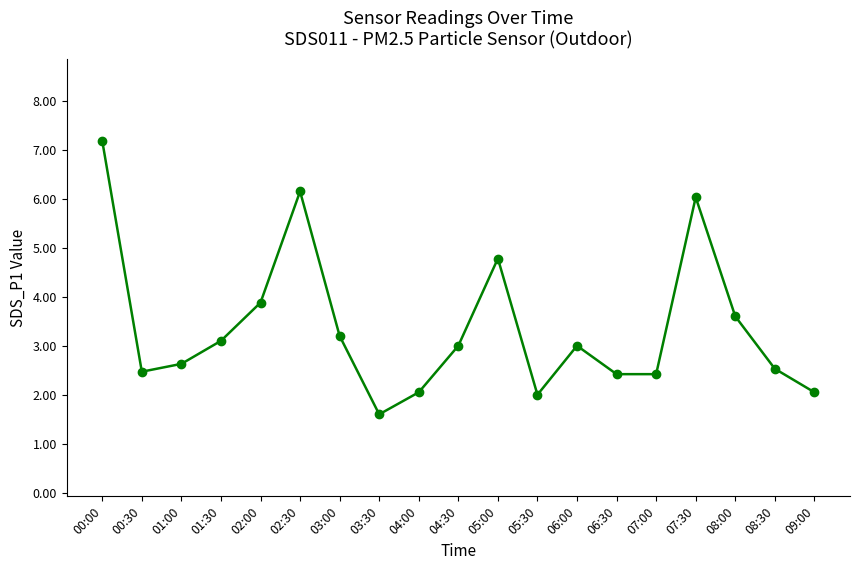

At which category does the chart reach its minimum across all series?

03:30